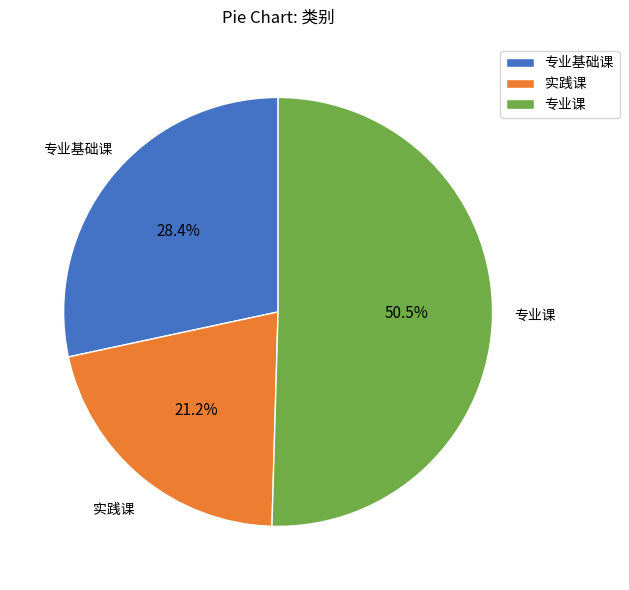

Is there a majority slice in this chart?

Yes